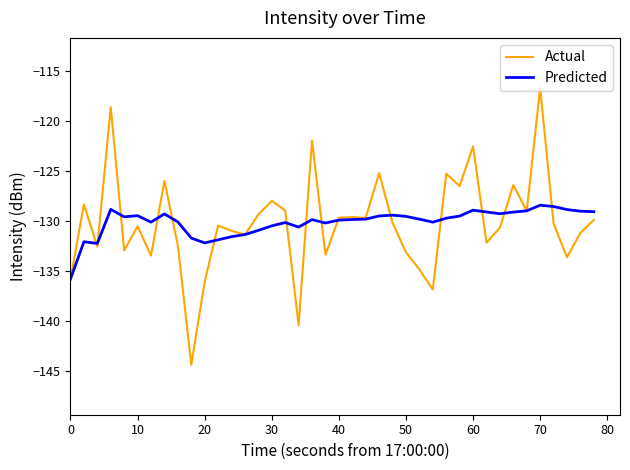

Which series has the widest spread of values?

Actual